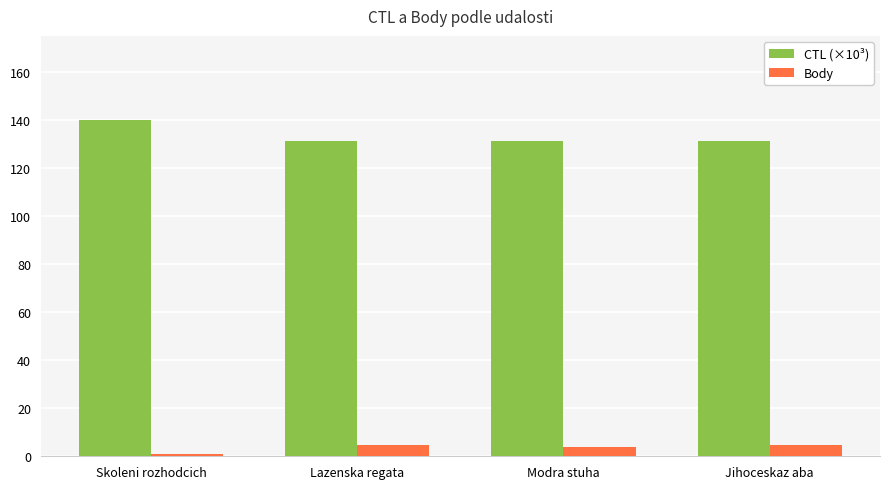

The value of Body at Jihoceskaz aba is 4.5. True or false?

True